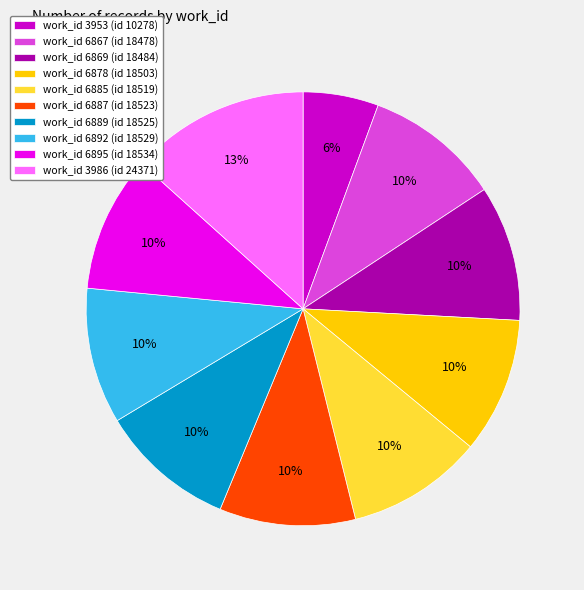

The work_id 3986 (id 24371) slice represents 13% of the pie. True or false?

True